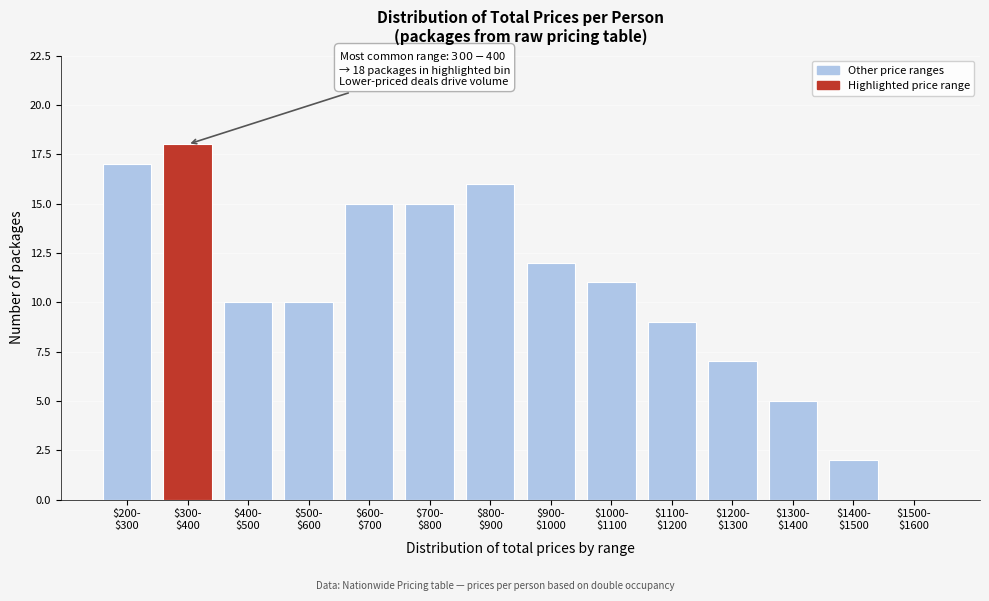

What is the greatest value displayed?

18